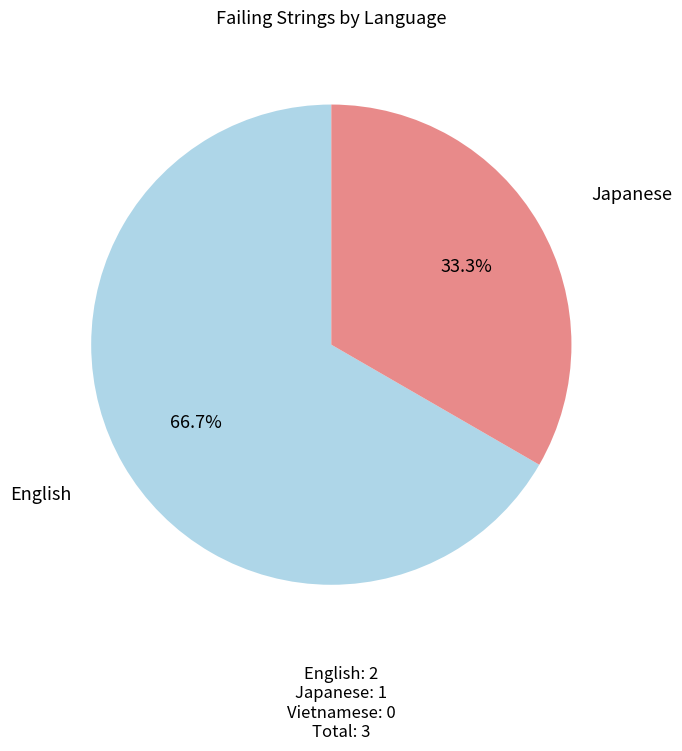

Does any single category account for the majority?

Yes